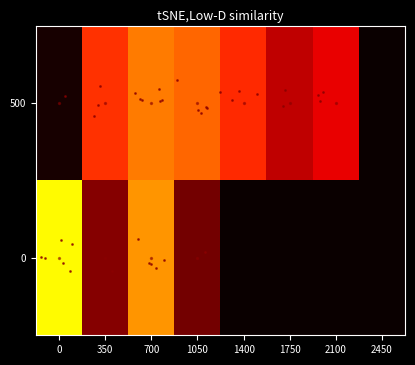

How many distinct data groups are displayed?

1